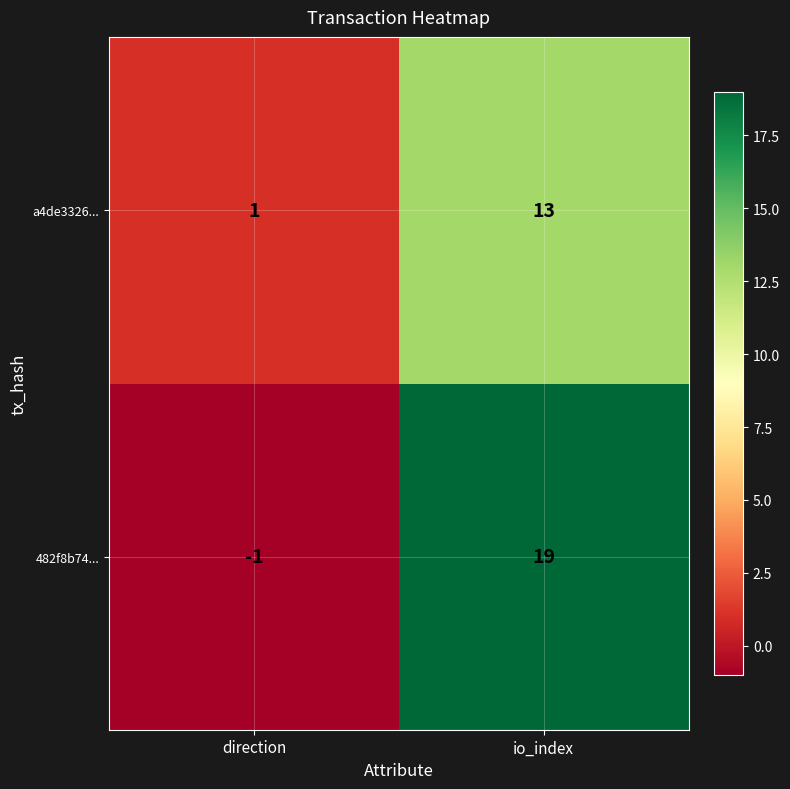

What is the difference between the maximum and minimum values in the 482f8b74... series?

20